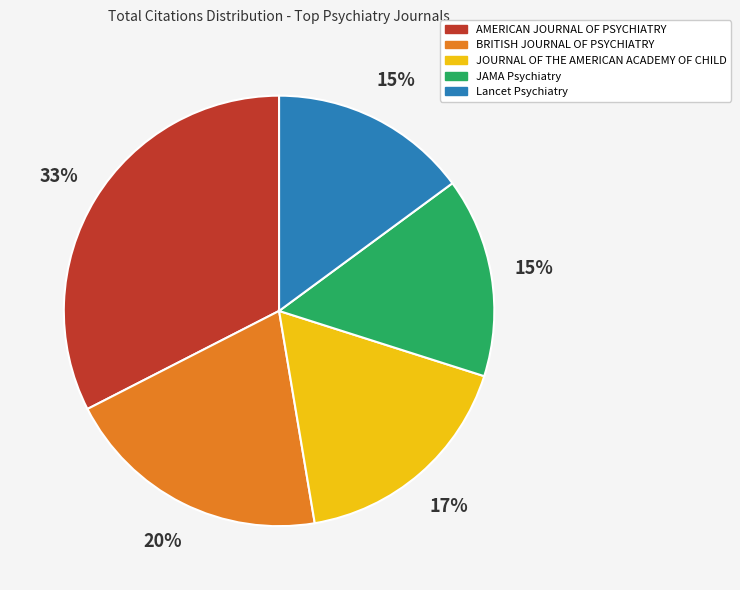

Is there any slice that represents more than half of the pie?

No